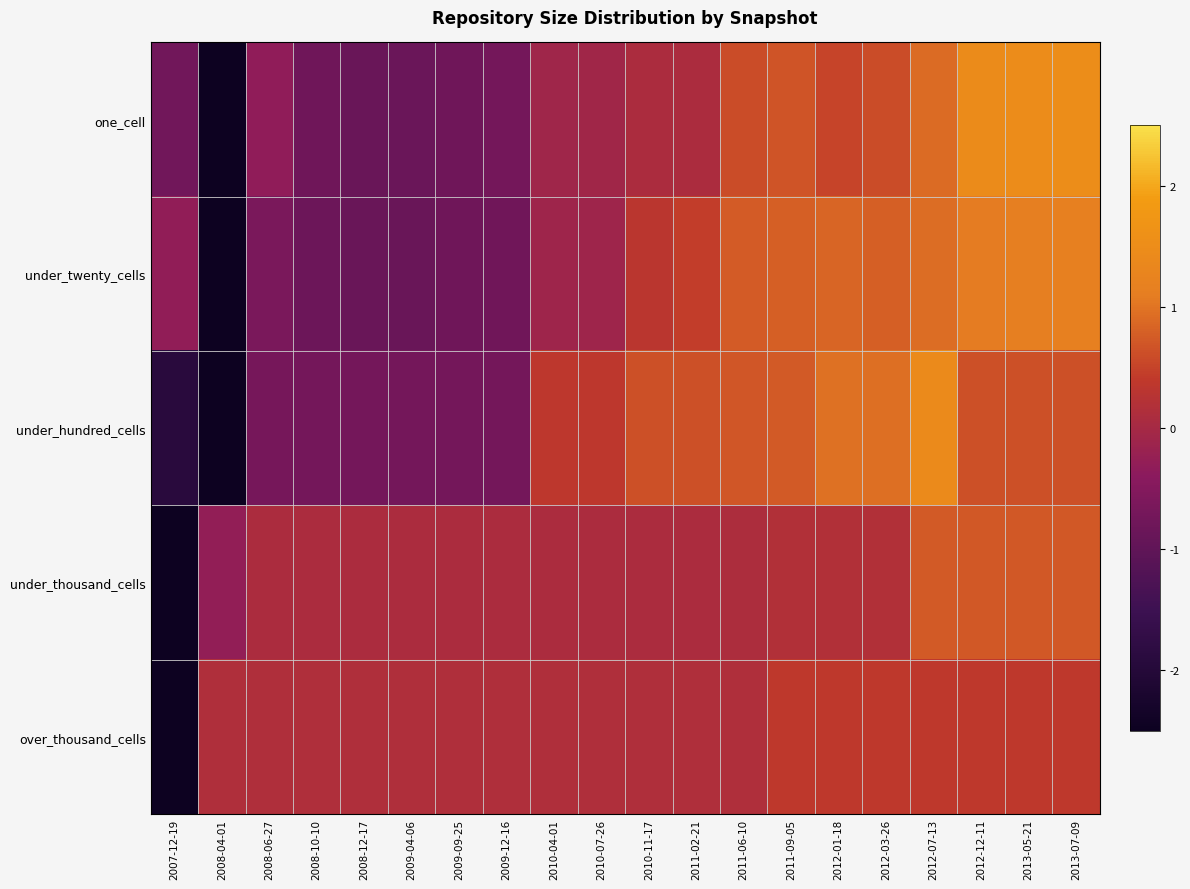

Reading left to right, transcribe all the data shown in this chart.

one_cell: 2007-12-19=-0.7	2008-04-01=-2.7	2008-06-27=-0.3	2008-10-10=-0.8	2008-12-17=-0.9	2009-04-06=-0.8	2009-09-25=-0.8	2009-12-16=-0.7	2010-04-01=-0.1	2010-07-26=-0.1	2010-11-17=0.1	2011-02-21=0.1	2011-06-10=0.6	2011-09-05=0.7	2012-01-18=0.5	2012-03-26=0.6	2012-07-13=0.9	2012-12-11=1.5	2013-05-21=1.5	2013-07-09=1.5
under_twenty_cells: 2007-12-19=-0.3	2008-04-01=-2.9	2008-06-27=-0.6	2008-10-10=-0.8	2008-12-17=-0.9	2009-04-06=-0.9	2009-09-25=-0.8	2009-12-16=-0.8	2010-04-01=-0.1	2010-07-26=-0.1	2010-11-17=0.3	2011-02-21=0.4	2011-06-10=0.8	2011-09-05=0.8	2012-01-18=0.8	2012-03-26=0.8	2012-07-13=0.9	2012-12-11=1.1	2013-05-21=1.1	2013-07-09=1.2
under_hundred_cells: 2007-12-19=-1.9	2008-04-01=-2.5	2008-06-27=-0.7	2008-10-10=-0.7	2008-12-17=-0.7	2009-04-06=-0.7	2009-09-25=-0.7	2009-12-16=-0.7	2010-04-01=0.4	2010-07-26=0.4	2010-11-17=0.6	2011-02-21=0.6	2011-06-10=0.7	2011-09-05=0.7	2012-01-18=1.0	2012-03-26=0.9	2012-07-13=1.4	2012-12-11=0.6	2013-05-21=0.6	2013-07-09=0.6
under_thousand_cells: 2007-12-19=-4.2	2008-04-01=-0.3	2008-06-27=0.1	2008-10-10=0.1	2008-12-17=0.1	2009-04-06=0.1	2009-09-25=0.1	2009-12-16=0.1	2010-04-01=0.1	2010-07-26=0.1	2010-11-17=0.1	2011-02-21=0.1	2011-06-10=0.1	2011-09-05=0.2	2012-01-18=0.2	2012-03-26=0.2	2012-07-13=0.7	2012-12-11=0.7	2013-05-21=0.7	2013-07-09=0.7
over_thousand_cells: 2007-12-19=-4.3	2008-04-01=0.1	2008-06-27=0.1	2008-10-10=0.1	2008-12-17=0.1	2009-04-06=0.1	2009-09-25=0.1	2009-12-16=0.1	2010-04-01=0.1	2010-07-26=0.1	2010-11-17=0.1	2011-02-21=0.1	2011-06-10=0.1	2011-09-05=0.4	2012-01-18=0.4	2012-03-26=0.4	2012-07-13=0.4	2012-12-11=0.4	2013-05-21=0.4	2013-07-09=0.4